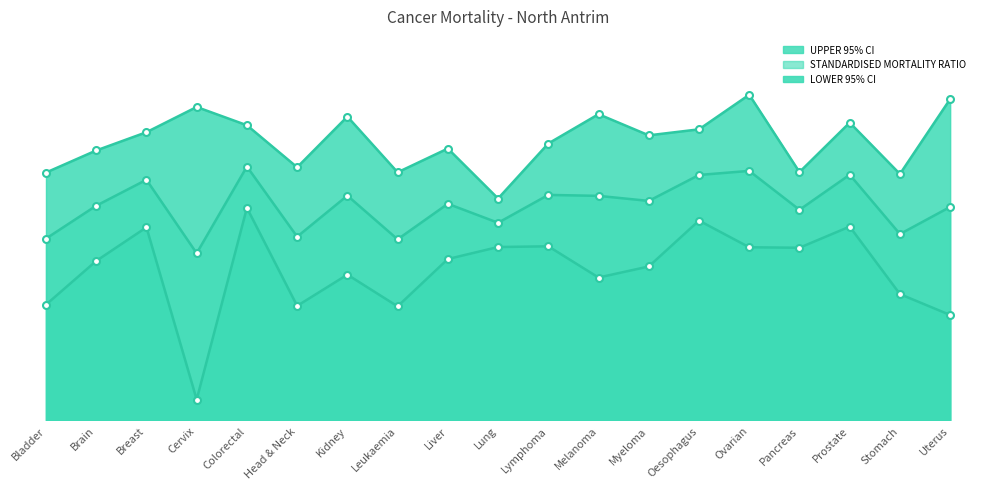

Reading left to right, transcribe all the data shown in this chart.

STANDARDISED MORTALITY RATIO: 75.6	89.3	100.1	69.5	105.6	76.4	93.5	75.3	90.1	82.2	93.8	93.4	91.3	102.1	103.8	87.6	102.2	77.5	88.8
LOWER 95% CI: 48.1	66.3	80.3	8.6	88.4	47.6	60.6	47.4	67.1	72.1	72.4	59.4	64.0	83.1	72.0	71.8	80.6	52.5	43.8
UPPER 95% CI: 103.1	112.3	119.9	130.4	122.8	105.3	126.4	103.2	113.1	92.3	115.2	127.4	118.6	121.1	135.5	103.3	123.9	102.5	133.7